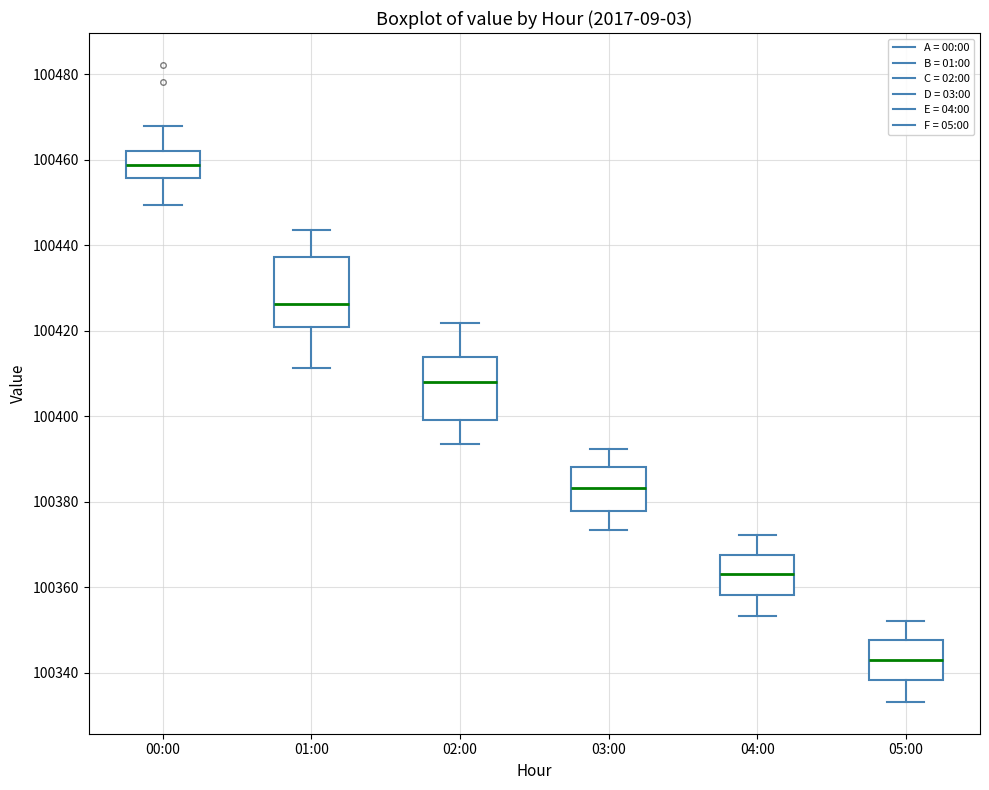

Reading left to right, read every box against the y-axis: the position of its median line, the range the box covers, and the ends of its whiskers. The values are not printed on the chart, so give them approximately, as read against the axis.

00:00: median 100458, box 100456 to 100462, whiskers 100450 to 100468
01:00: median 100426, box 100420 to 100438, whiskers 100412 to 100444
02:00: median 100408, box 100400 to 100414, whiskers 100394 to 100422
03:00: median 100384, box 100378 to 100388, whiskers 100374 to 100392
04:00: median 100364, box 100358 to 100368, whiskers 100354 to 100372
05:00: median 100344, box 100338 to 100348, whiskers 100334 to 100352